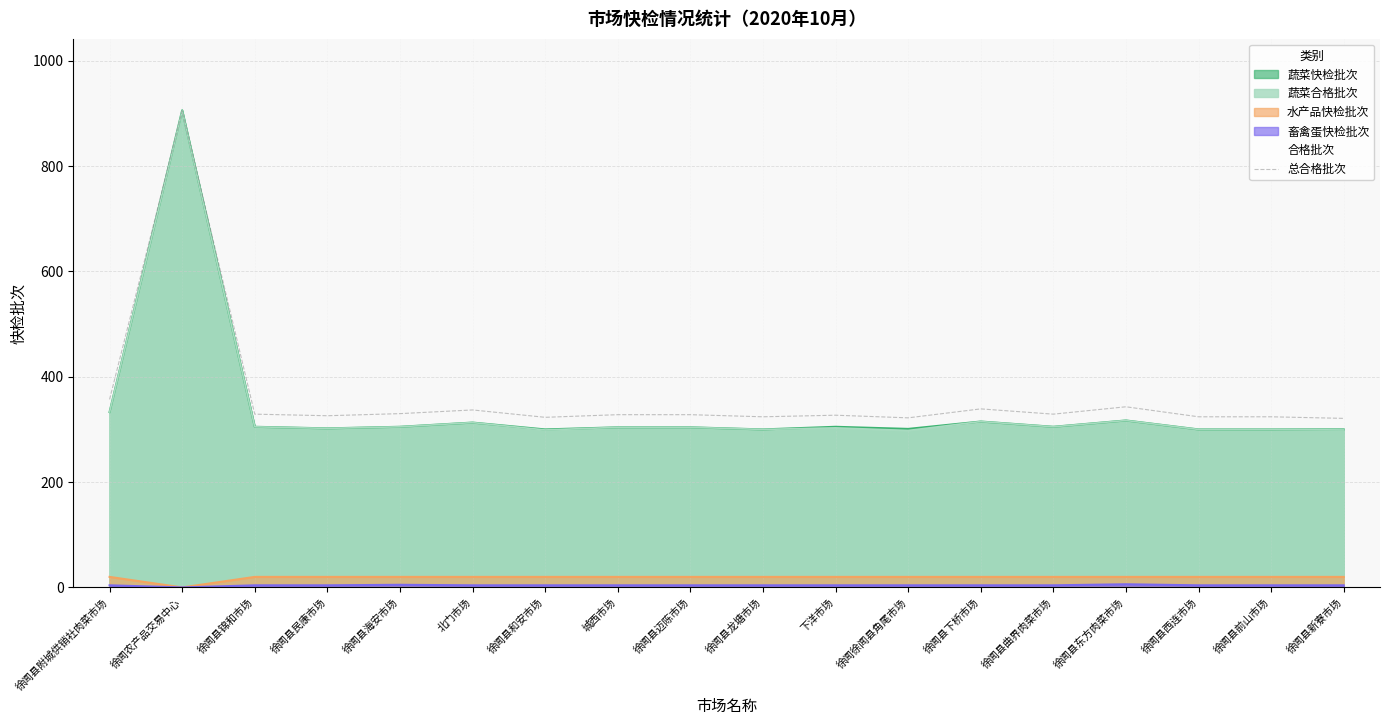

How many interior local peaks (higher than both neighbors) does the data have?

5